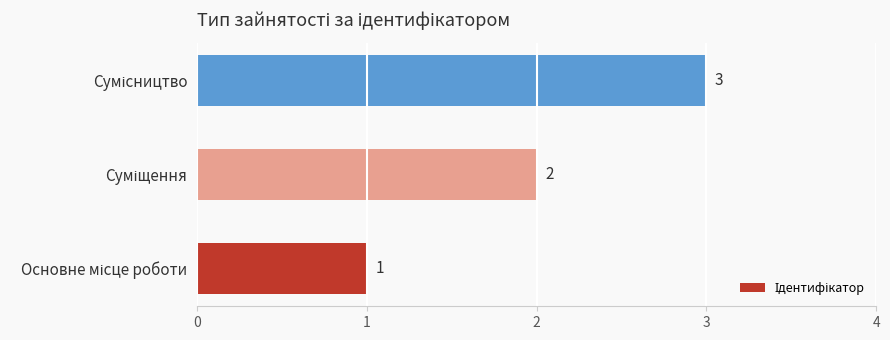

What is the maximum value shown in the chart?

3